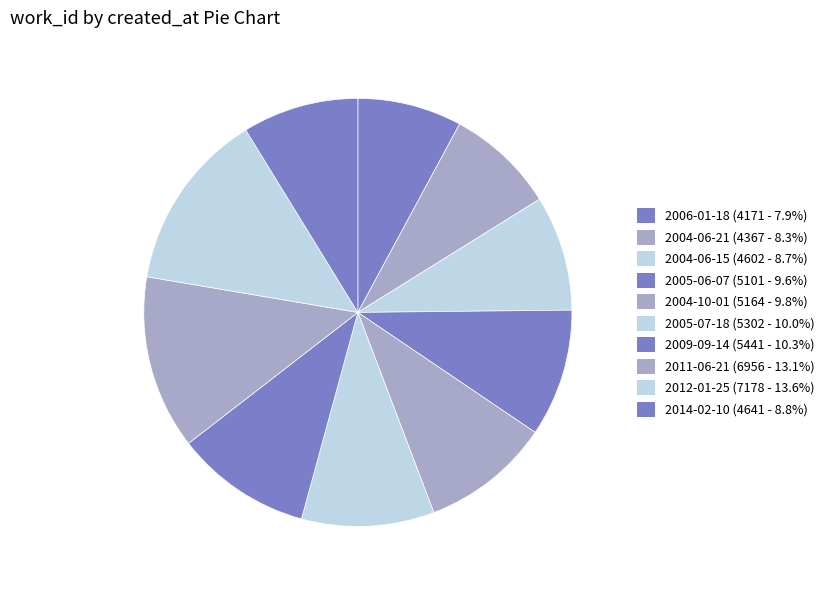

Which has a higher value, 2004-06-21 or 2004-10-01?

2004-10-01